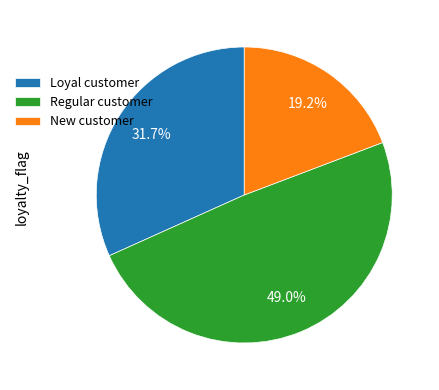

Between Regular customer and Loyal customer, which is larger?

Regular customer